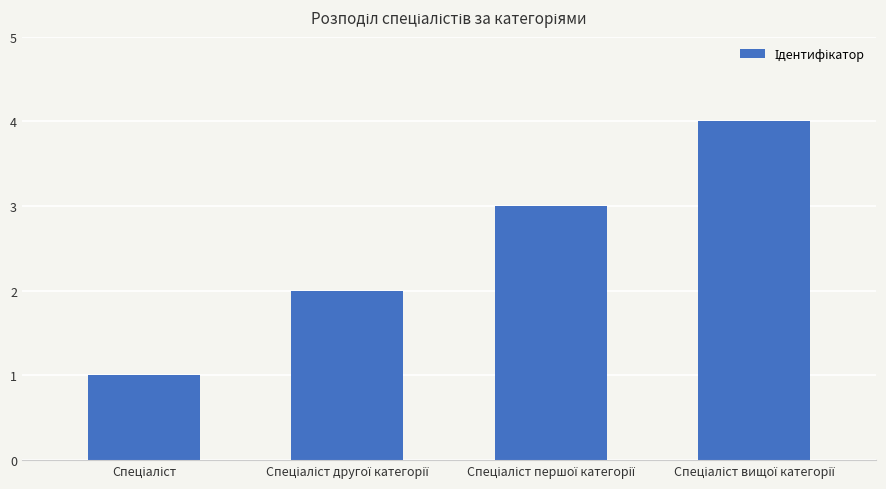

What is the maximum value shown in the chart?

4